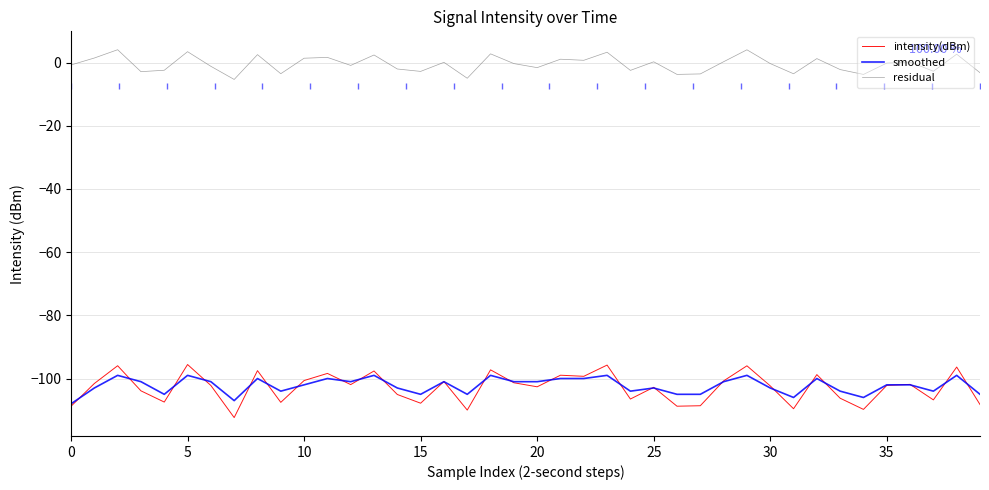

True or false: residual and intensity(dBm) intersect in this chart.

False